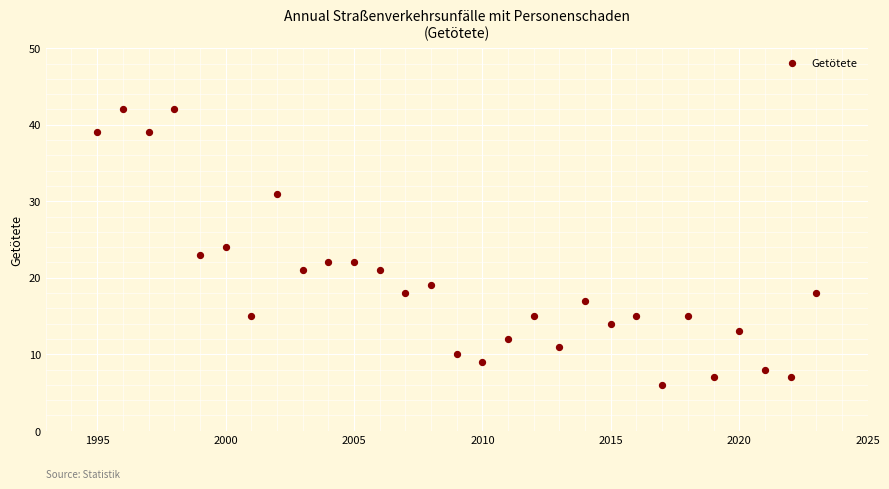

What is the range of X values (max minus min)?

28